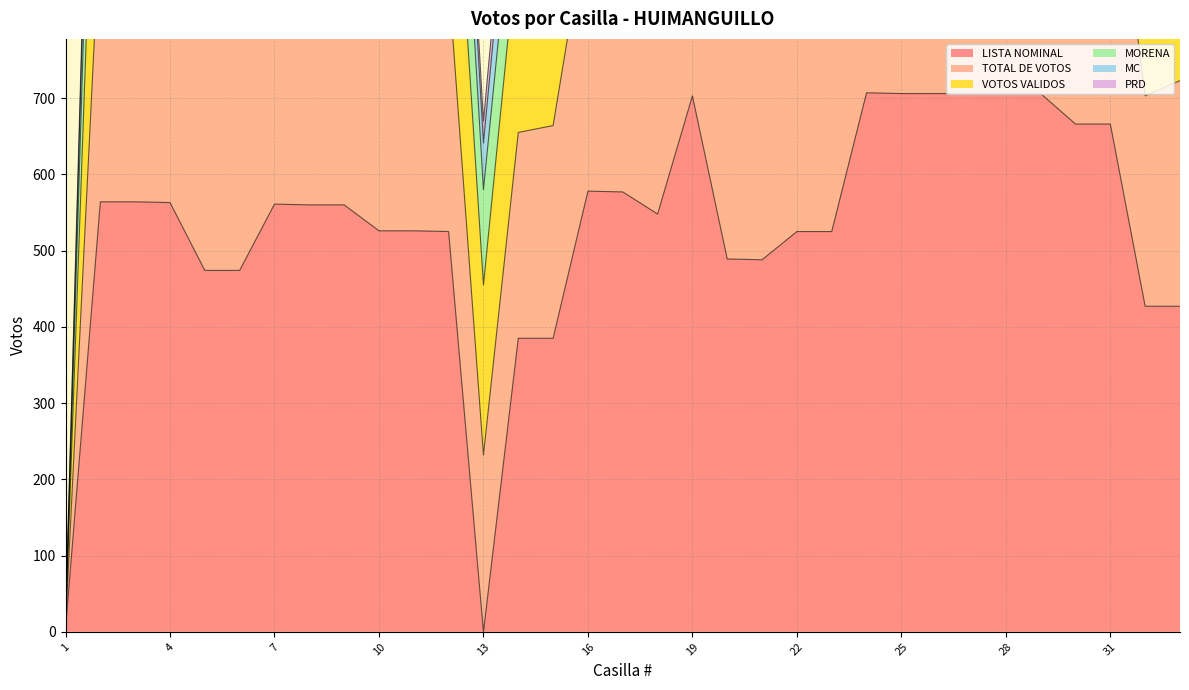

How many interior local valleys does the LISTA NOMINAL series have?

3